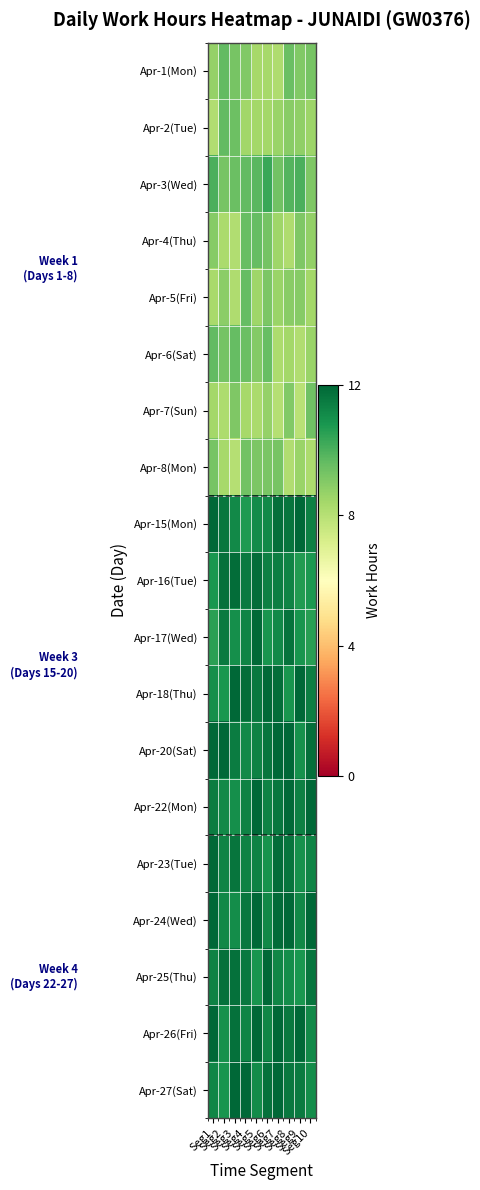

Which has a higher value, Seg1 or Seg10?

Seg10